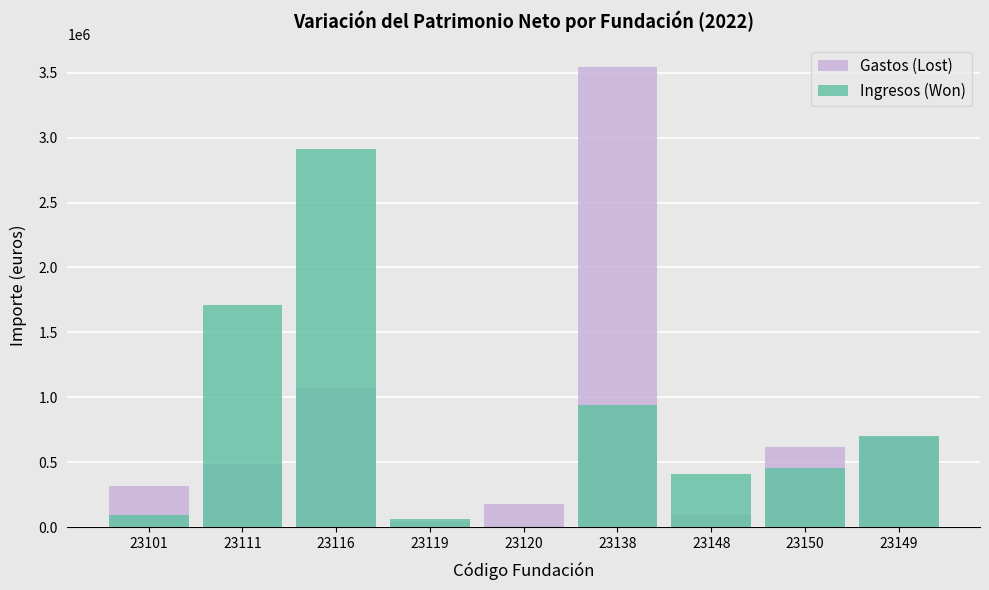

At which category is the sum across all series the highest?

23138